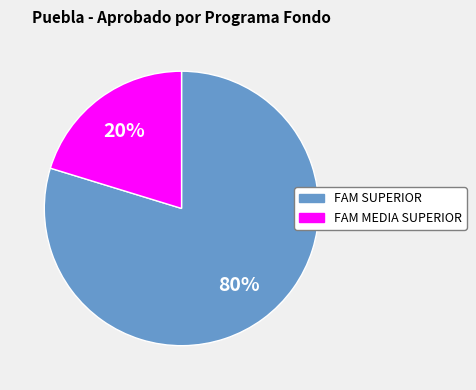

Does any single category account for the majority?

Yes